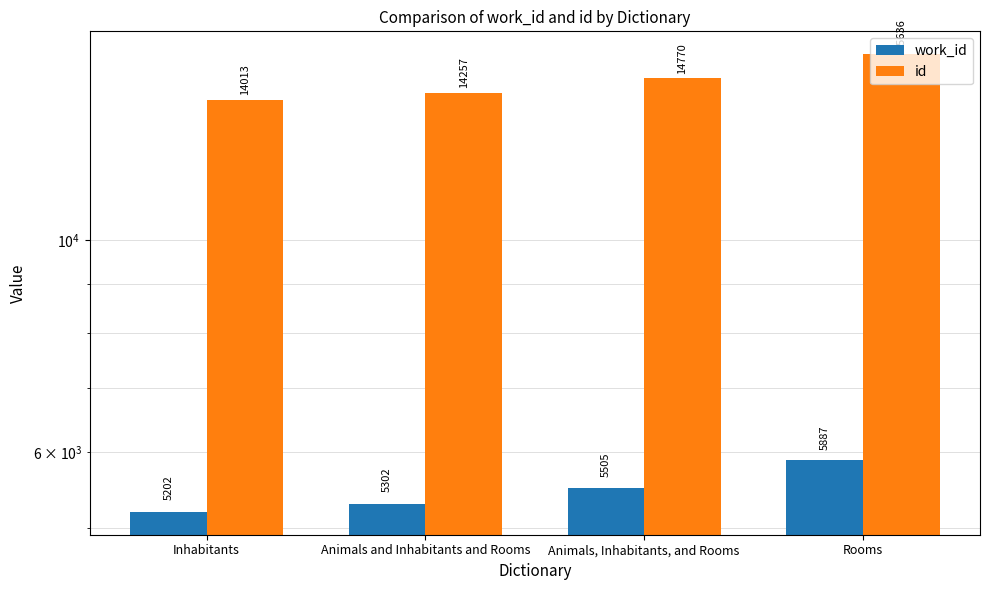

Rank the series by their average value, from lowest to highest.

work_id, id